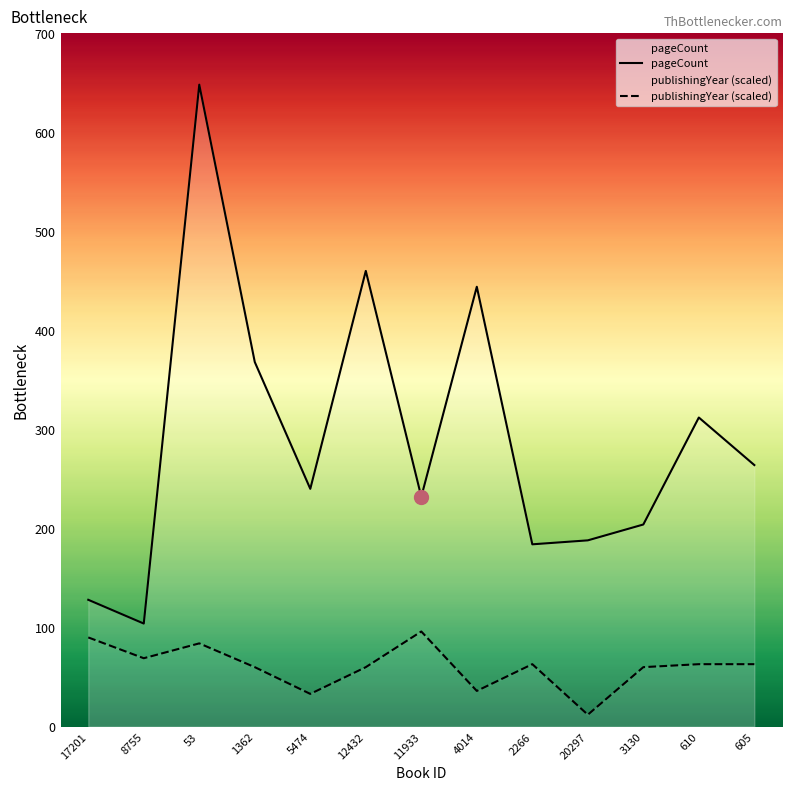

What is the sum of all pageCount values?

3776